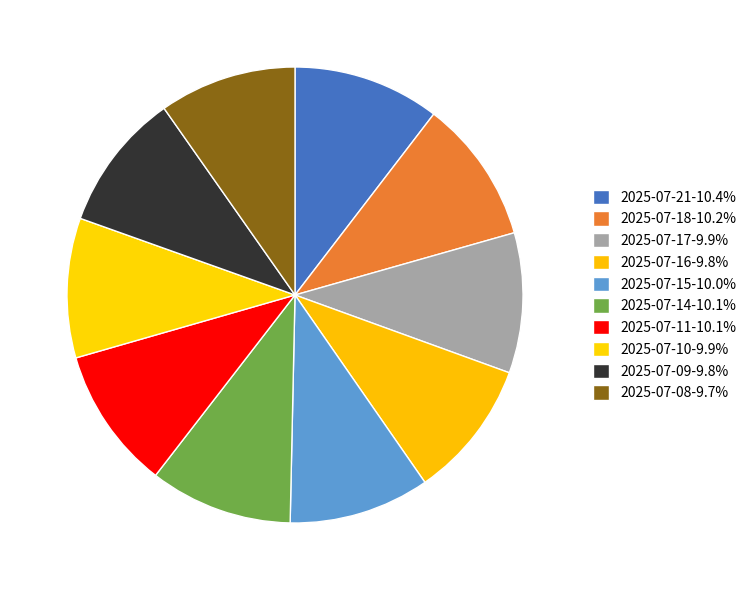

Is there any slice that represents more than half of the pie?

No